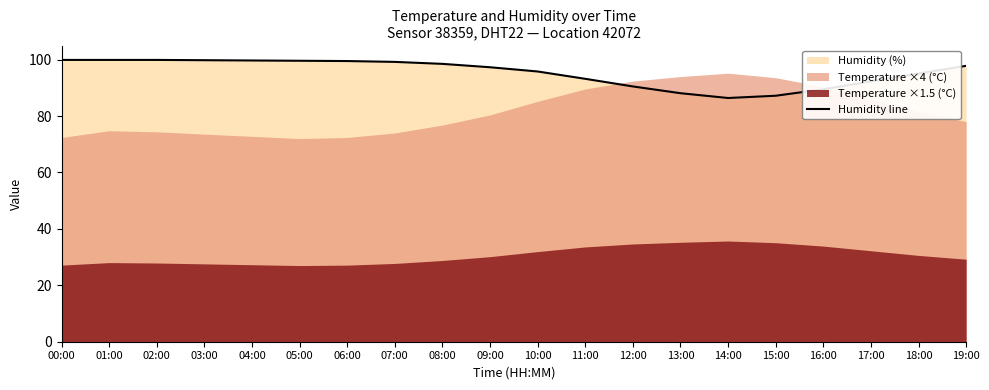

What is the greatest value displayed?

99.9